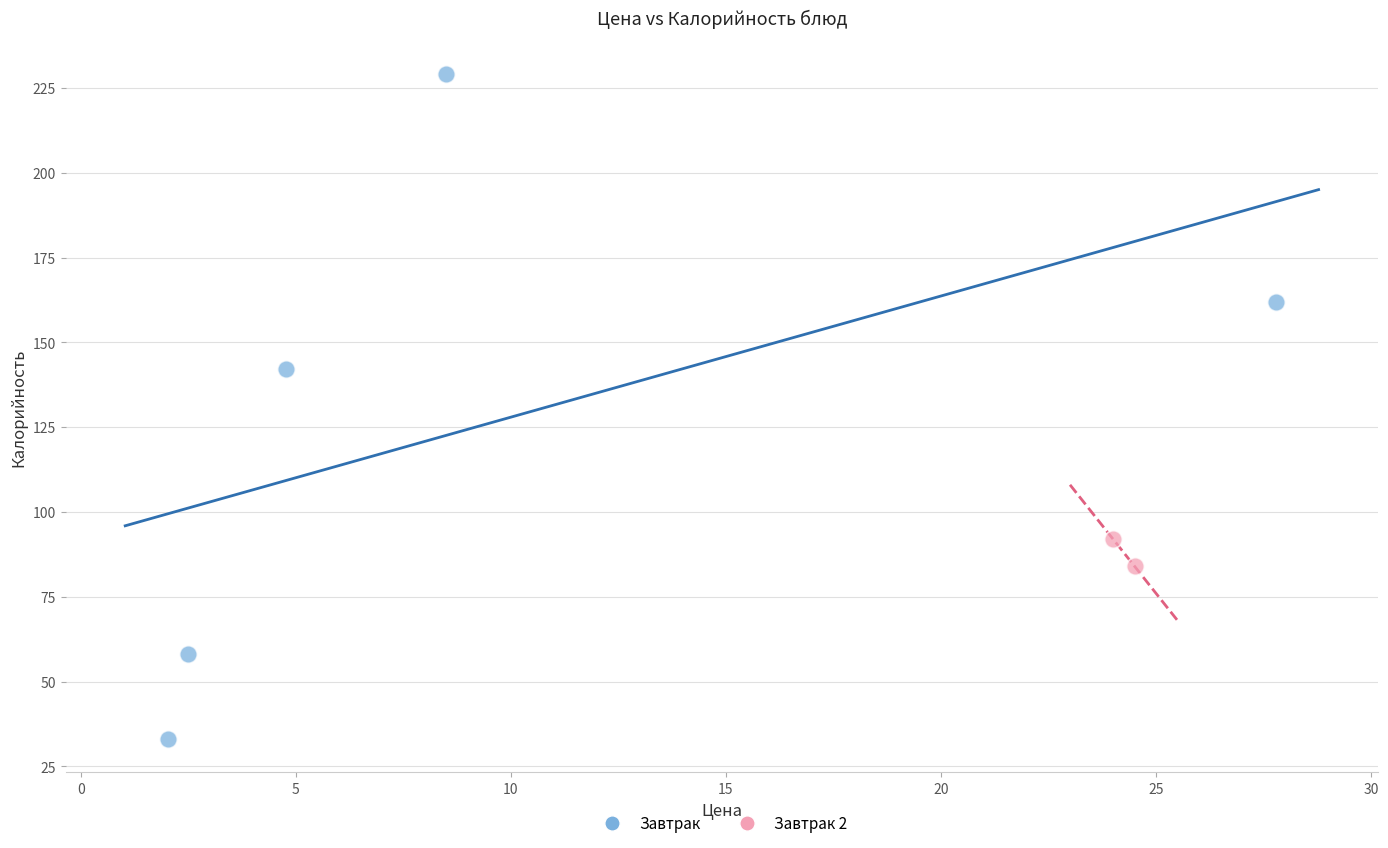

What are all the series names shown in the legend?

Завтрак, Завтрак 2